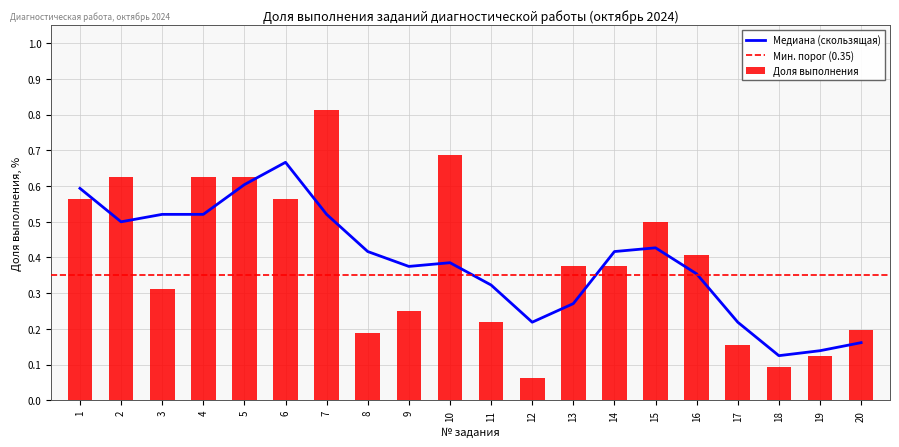

What is the value of the 17th bar from the left?

0.2